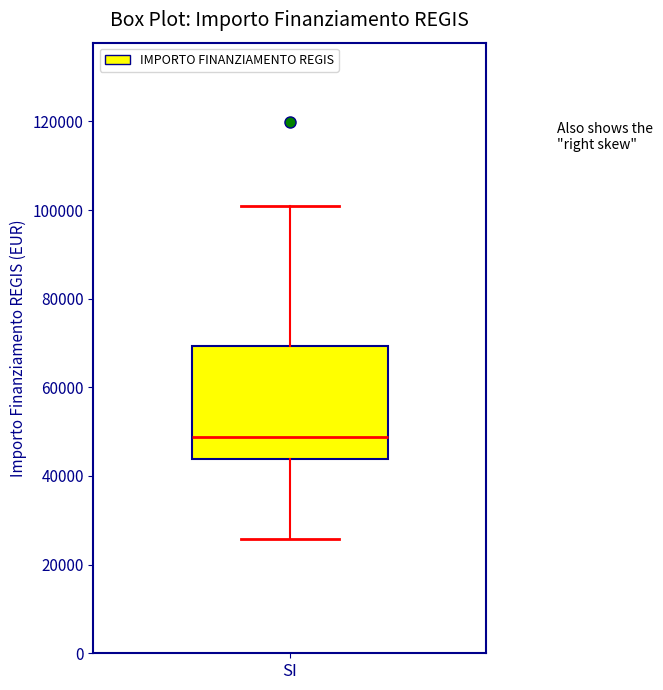

Where does the upper whisker of the box for SI end on the y-axis? The values are not printed on the chart, so give them approximately, as read against the axis.

100000